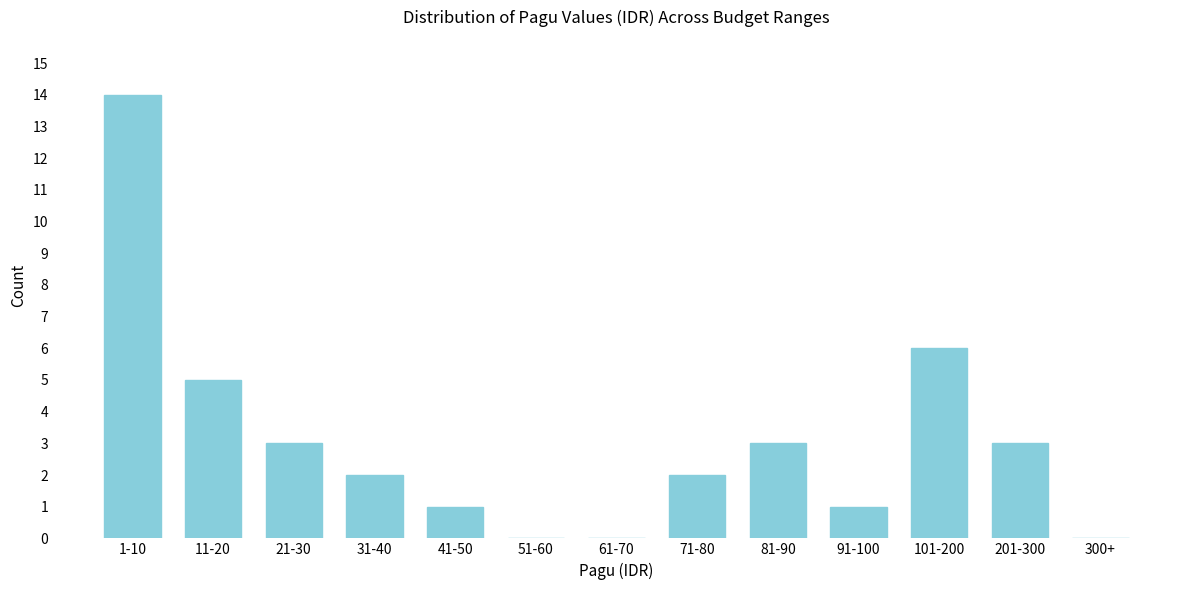

Reading left to right, list all the values displayed in this chart.

1-10=14	11-20=5	21-30=3	31-40=2	41-50=1	51-60=0	61-70=0	71-80=2	81-90=3	91-100=1	101-200=6	201-300=3	300+=0